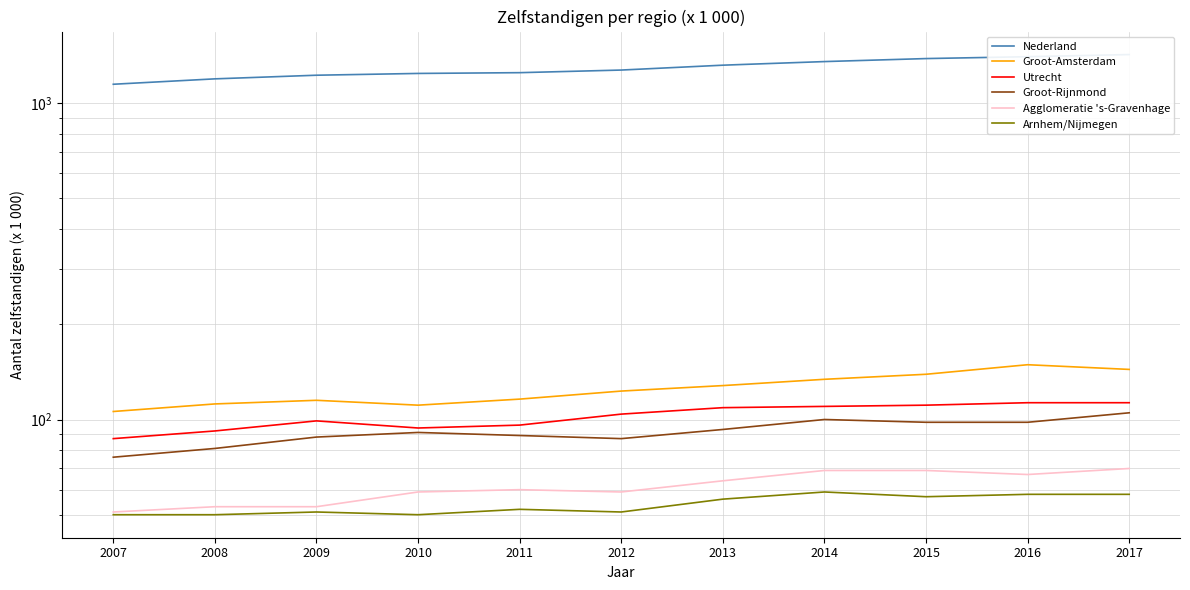

Which series has the largest total across all categories?

Nederland